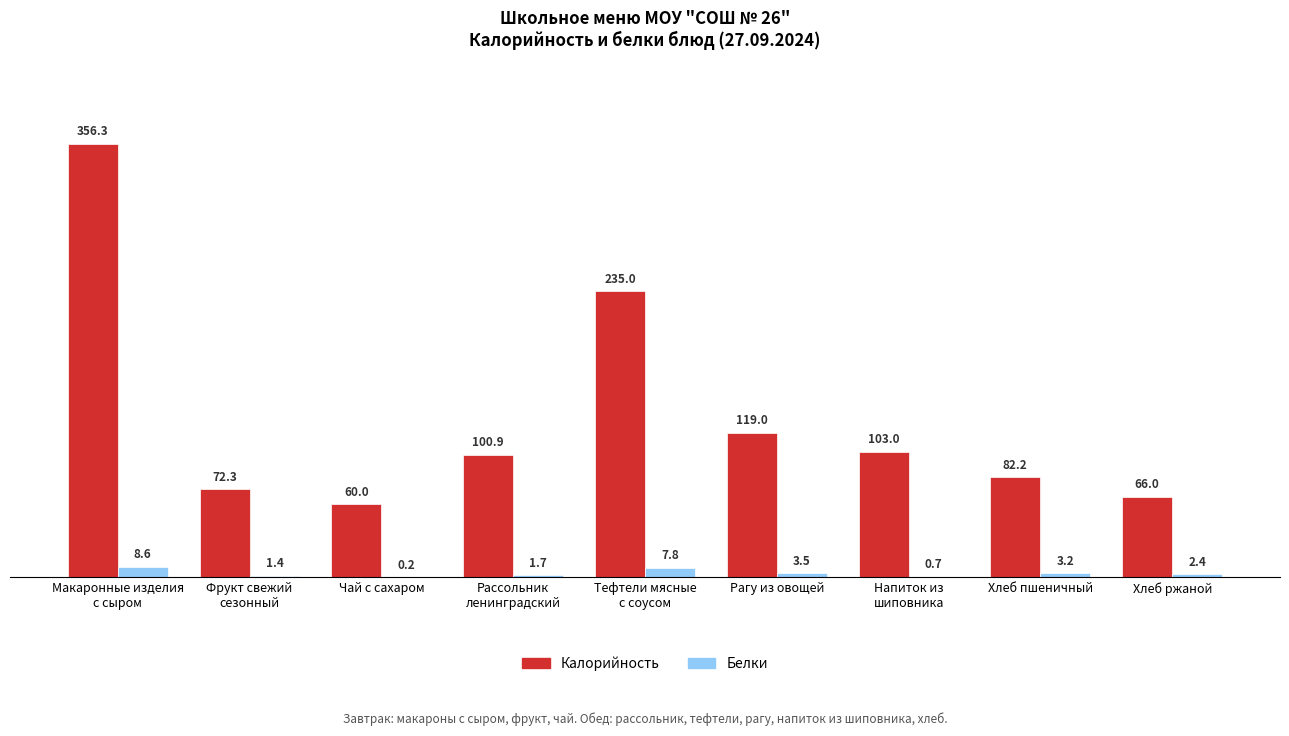

The value of Калорийность at Чай с сахаром is 13.4. True or false?

False